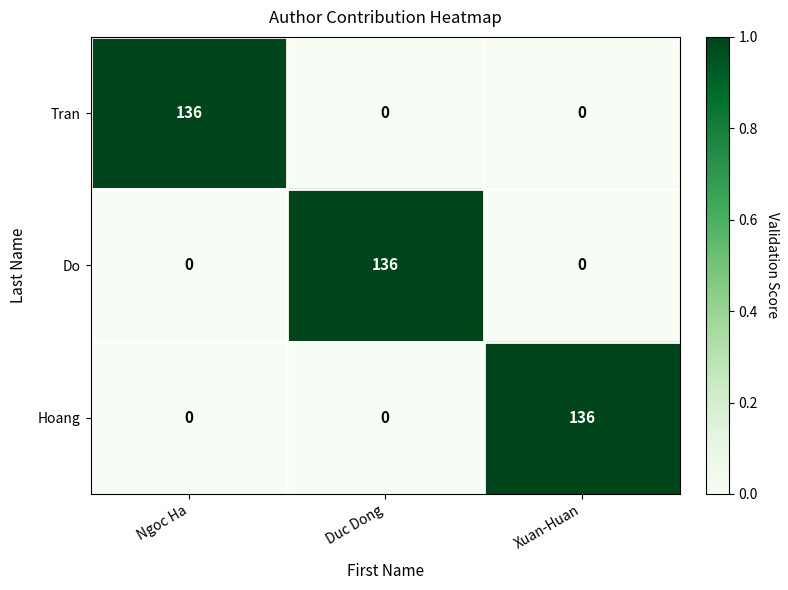

Reading left to right, what are all the values shown in this chart?

Tran: Ngoc Ha=136	Duc Dong=0	Xuan-Huan=0
Do: Ngoc Ha=0	Duc Dong=136	Xuan-Huan=0
Hoang: Ngoc Ha=0	Duc Dong=0	Xuan-Huan=136